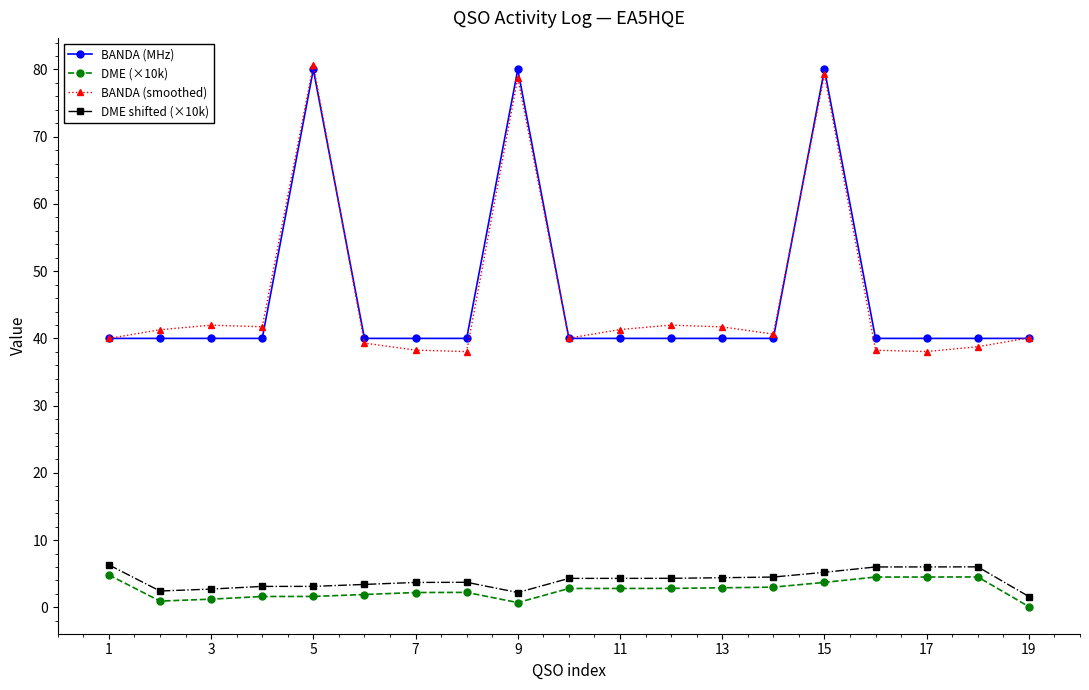

True or false: DME shifted (×10k) has more than 0 interior local peaks.

True